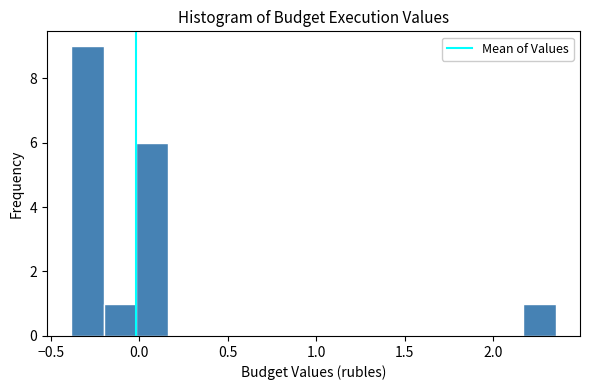

Around what value on the x-axis is the tallest bar? Give the approximate position of its centre, as read against the axis.

-0.30